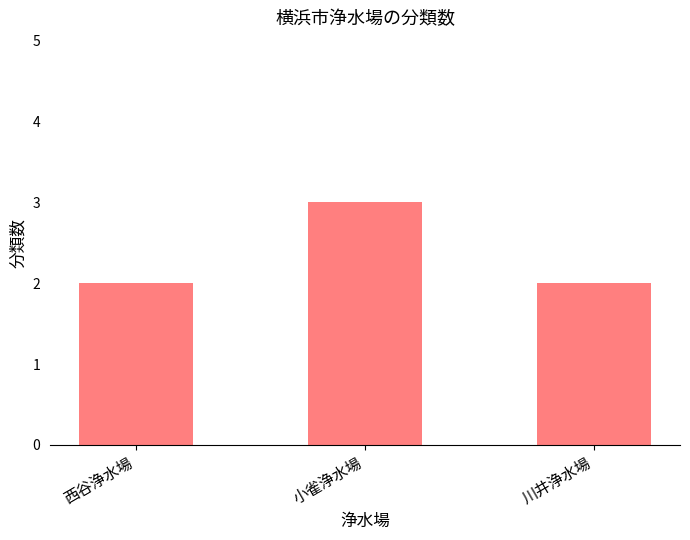

What position from the left is 西谷浄水場?

1